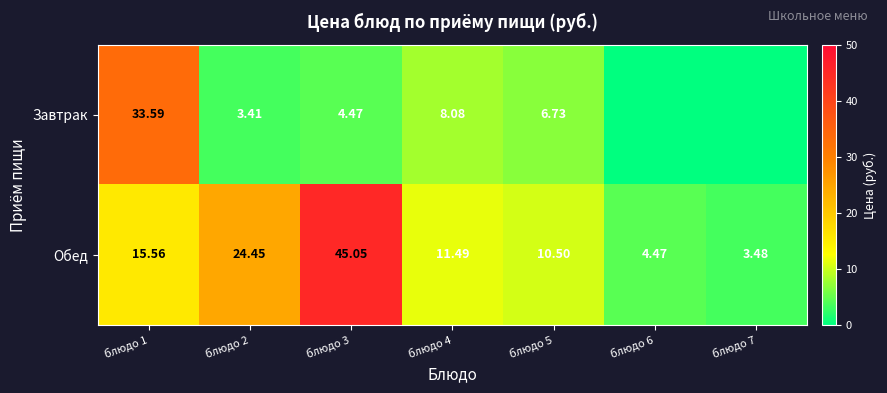

Is the value of Завтрак at блюдо 4 greater than the value of Обед at блюдо 5?

No